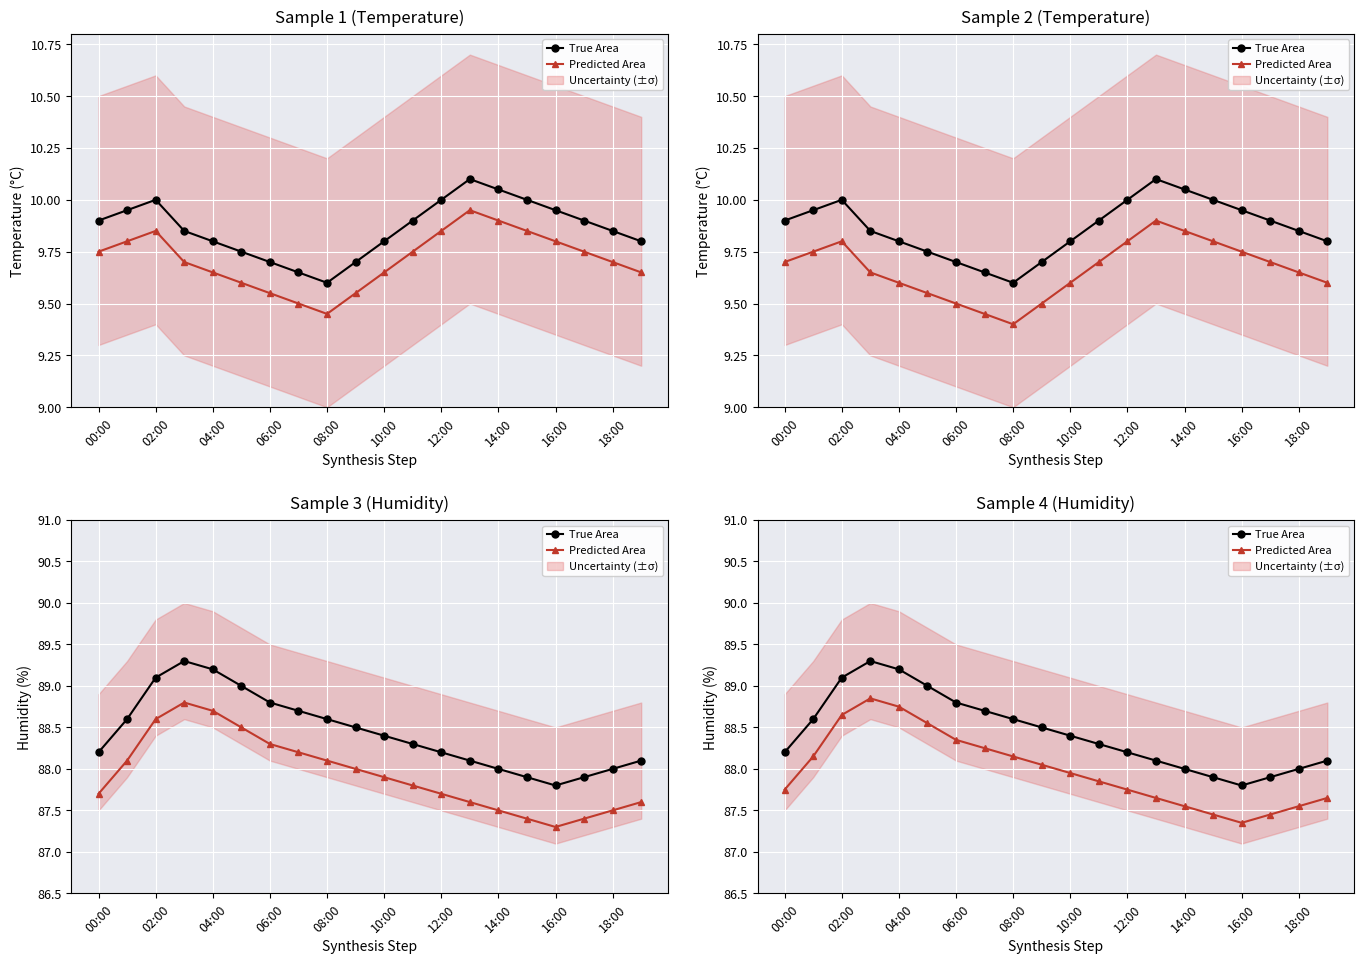

Which series has the largest range (max minus min)?

True Area